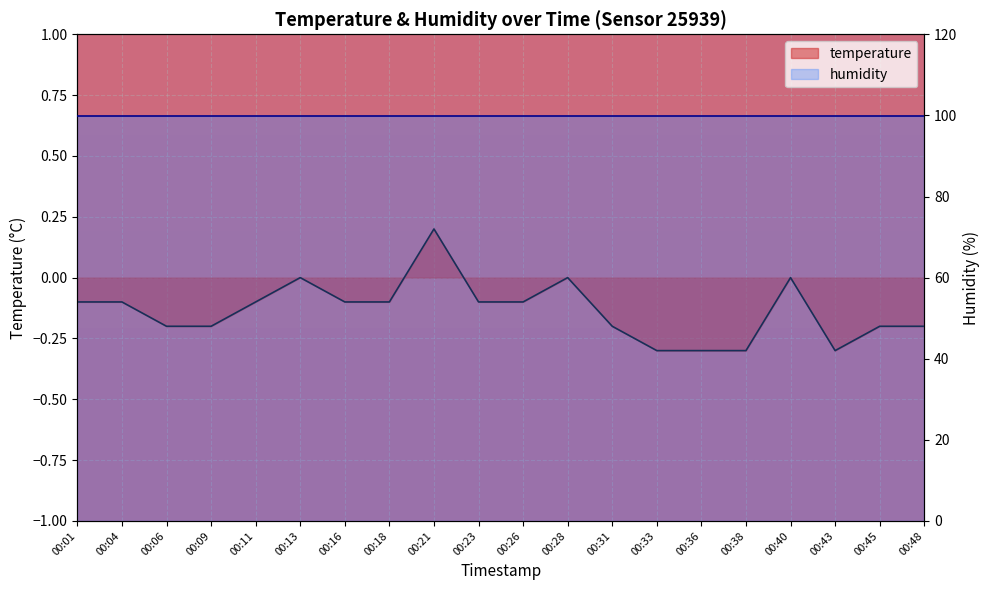

What is the value of the 16th point from the left?

-0.3